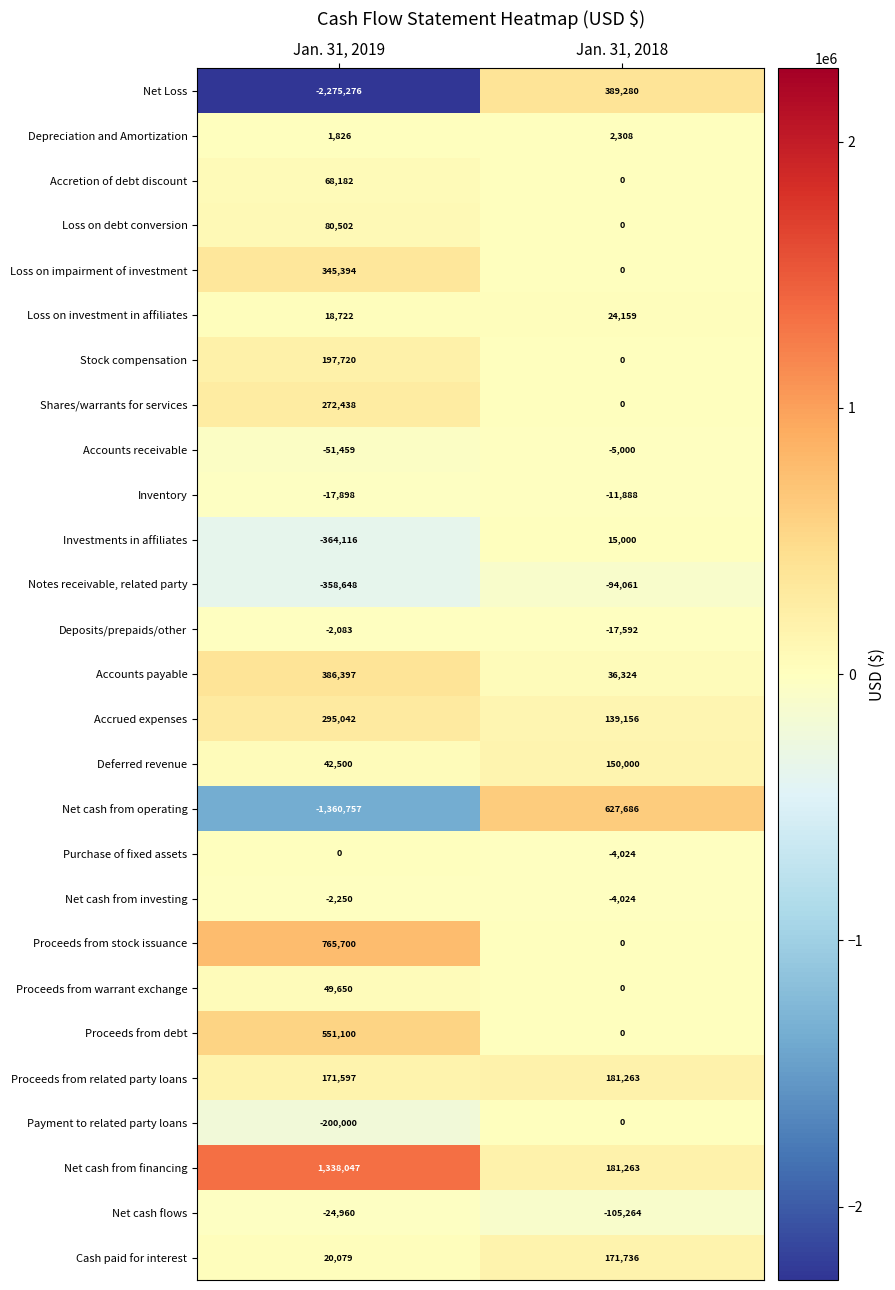

The value of Deferred revenue at Jan. 31, 2018 is 150000. True or false?

True